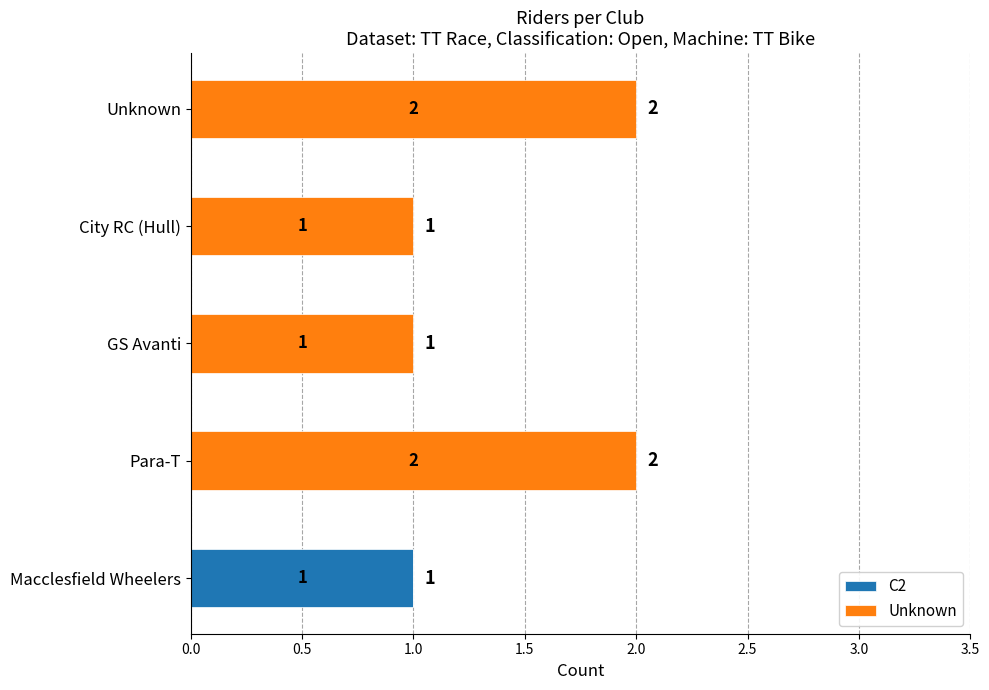

True or false: C2 has a value of 1 at Macclesfield Wheelers.

True